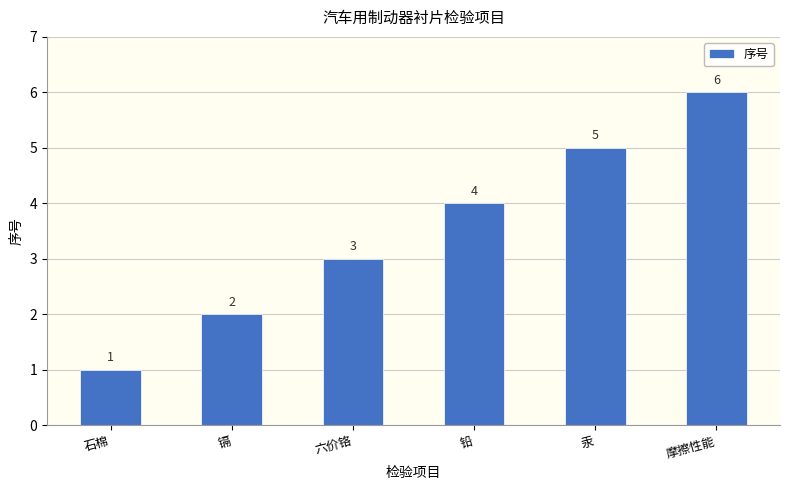

The chart shows a value of 7 at 铅. True or false?

False